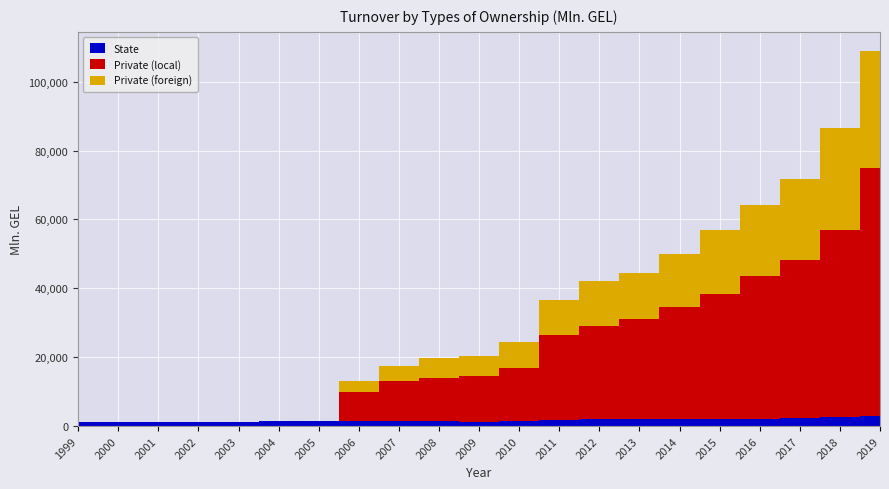

Reading right to left, list all the values displayed in this chart.

State: 2840.6	2497.6	2403.4	2160.9	2164.9	1927.6	1910.6	1992.2	1859.1	1342.1	1174.3	1328.5	1435.3	1367.0	1369.6	1394.1	1239.5	1231.3	1066.5	1066.4	1053.8
Private (local): 71973.4	54371.6	45731.2	41550.9	36072.3	32683.7	29248.7	27024.0	24543.2	15543.2	13352.1	12557.5	11638.0	8595.1	0.0	0.0	0.0	0.0	0.0	0.0	0.0
Private (foreign): 34210.3	29755.9	23605.5	20370.0	18747.7	15453.4	13168.7	13031.8	10323.9	7515.4	5775.8	5764.7	4471.1	3128.2	0.0	0.0	0.0	0.0	0.0	0.0	0.0